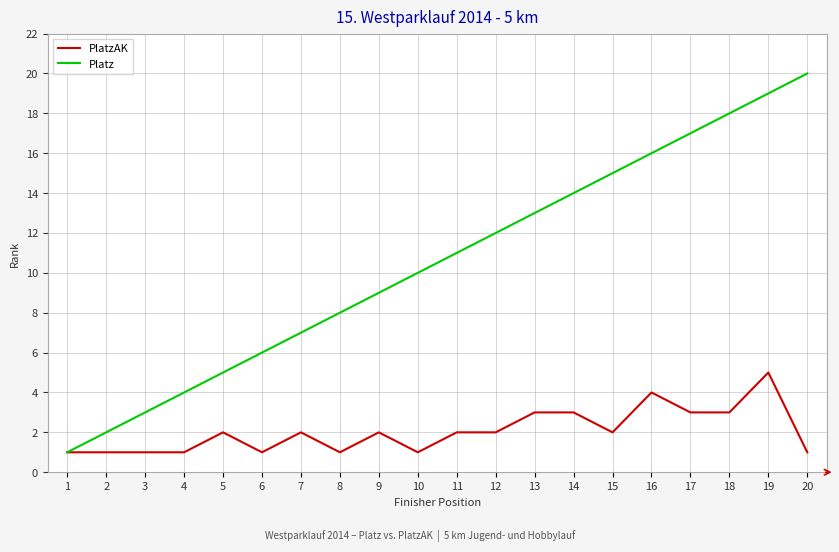

Rank the series at 8 from highest to lowest value.

Platz, PlatzAK